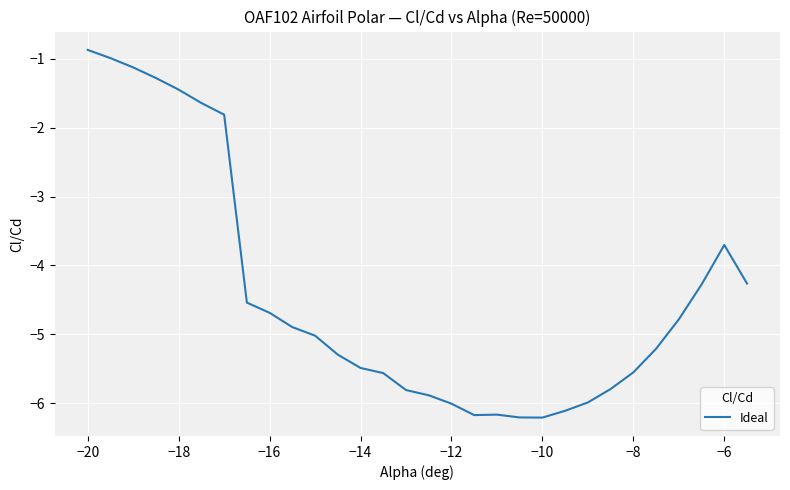

What is the difference between the maximum and minimum values?

5.3